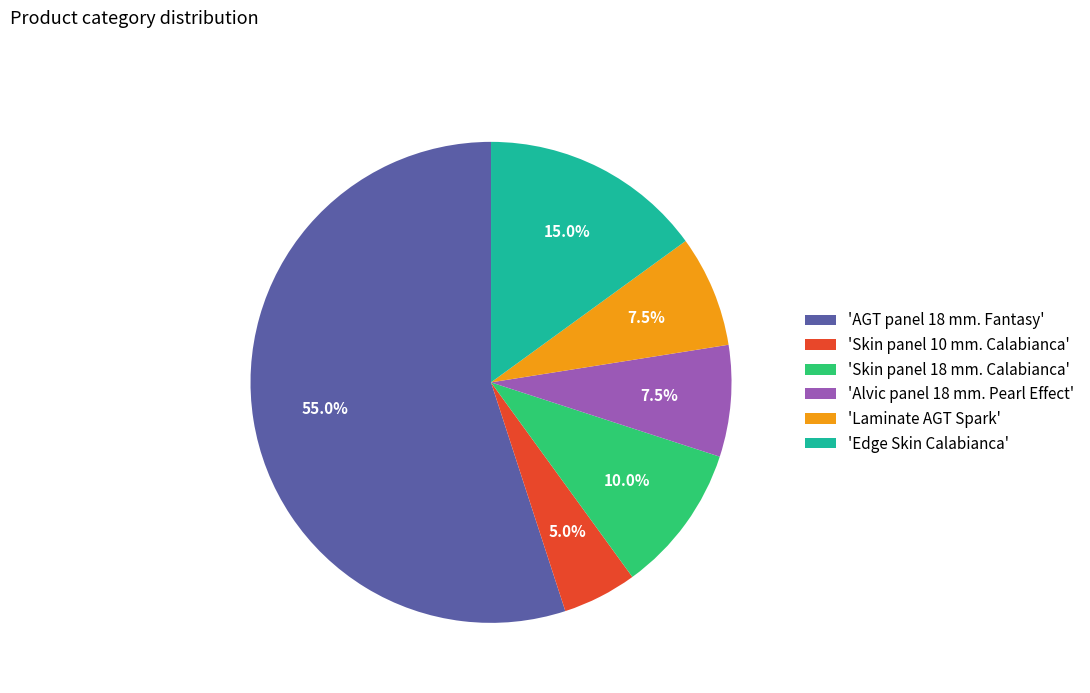

Does any single category account for the majority?

Yes